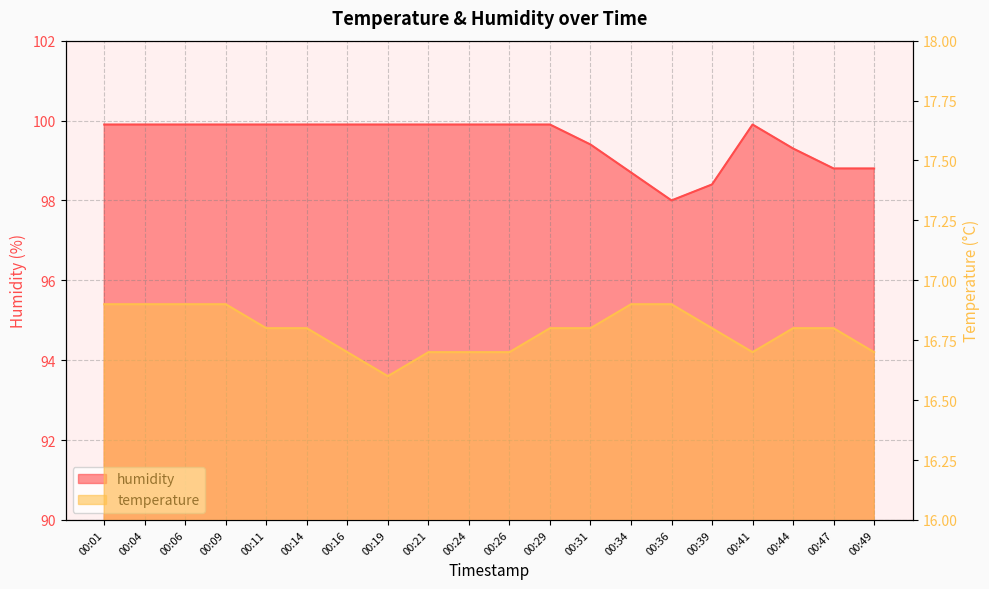

What is the sum of the temperature values at 00:24 and 00:44?

33.5